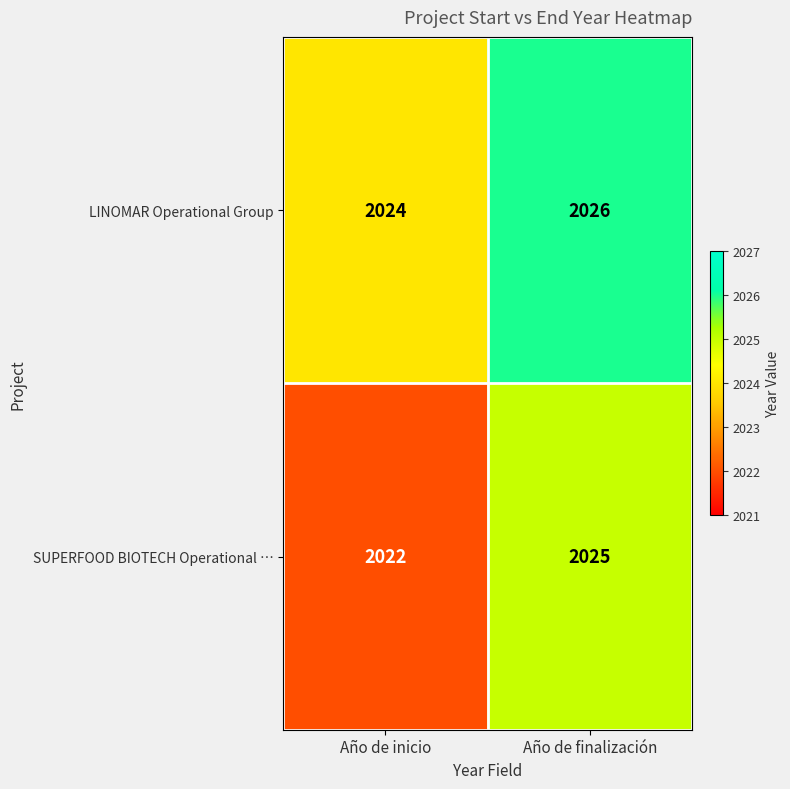

What is the total value across all series at Año de inicio?

4046